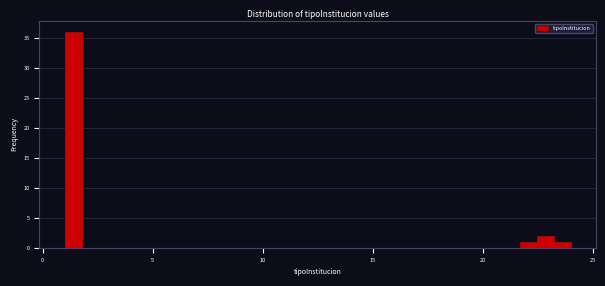

Read against the x-axis, roughly where is the centre of the tallest bar?

1.5